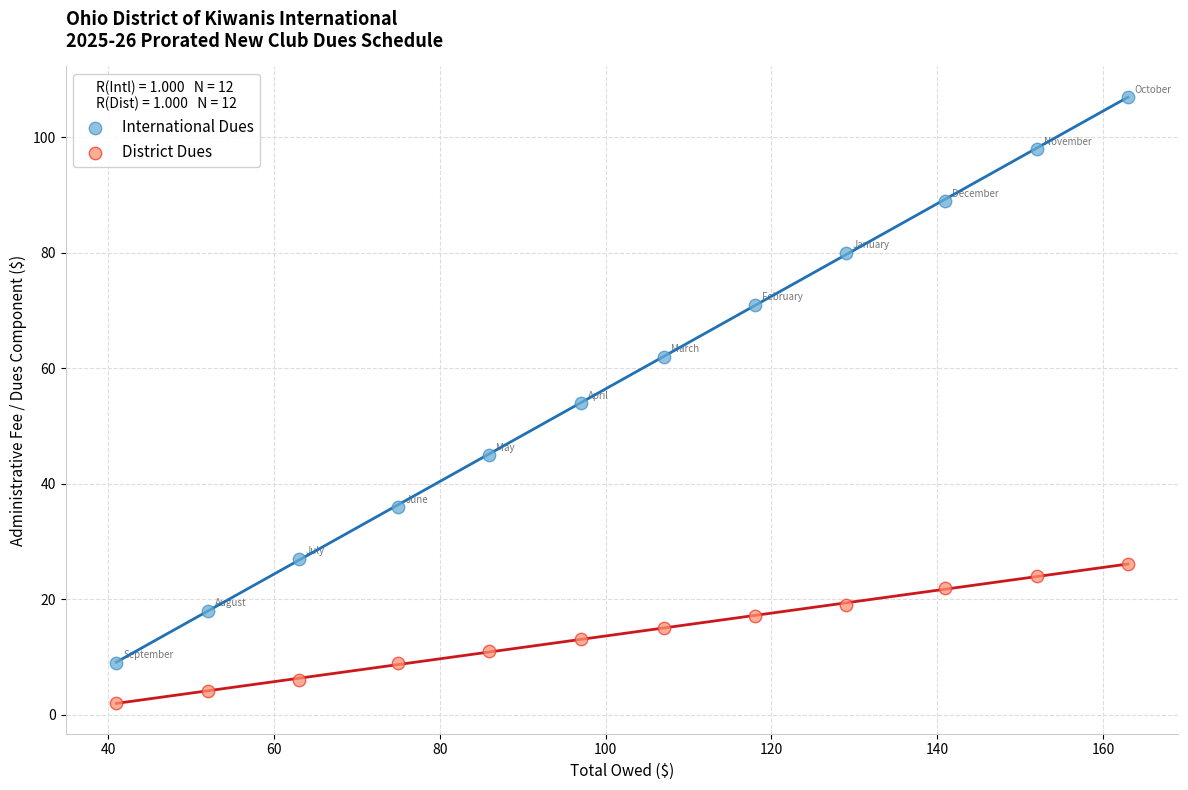

Which series reaches the maximum Y coordinate?

International Dues